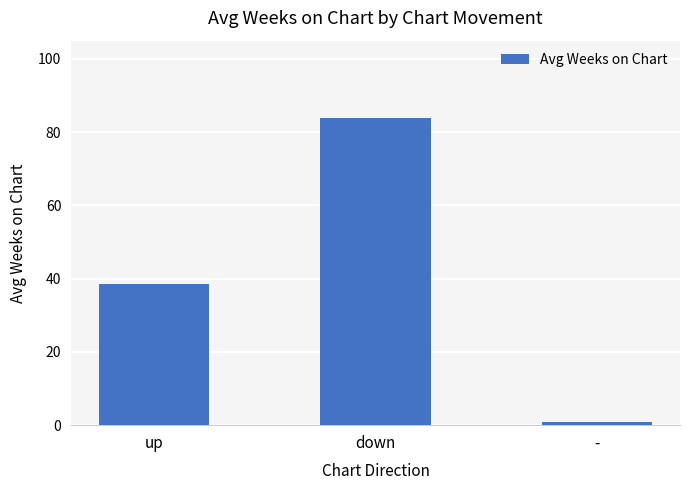

What is the difference between the values at - and up?

37.6